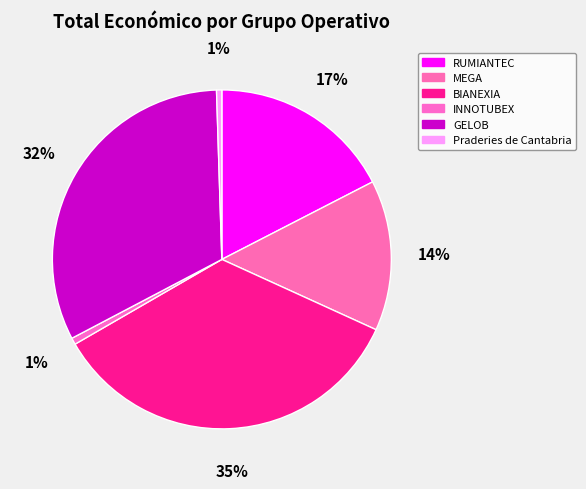

Which category has the biggest portion of the pie?

BIANEXIA